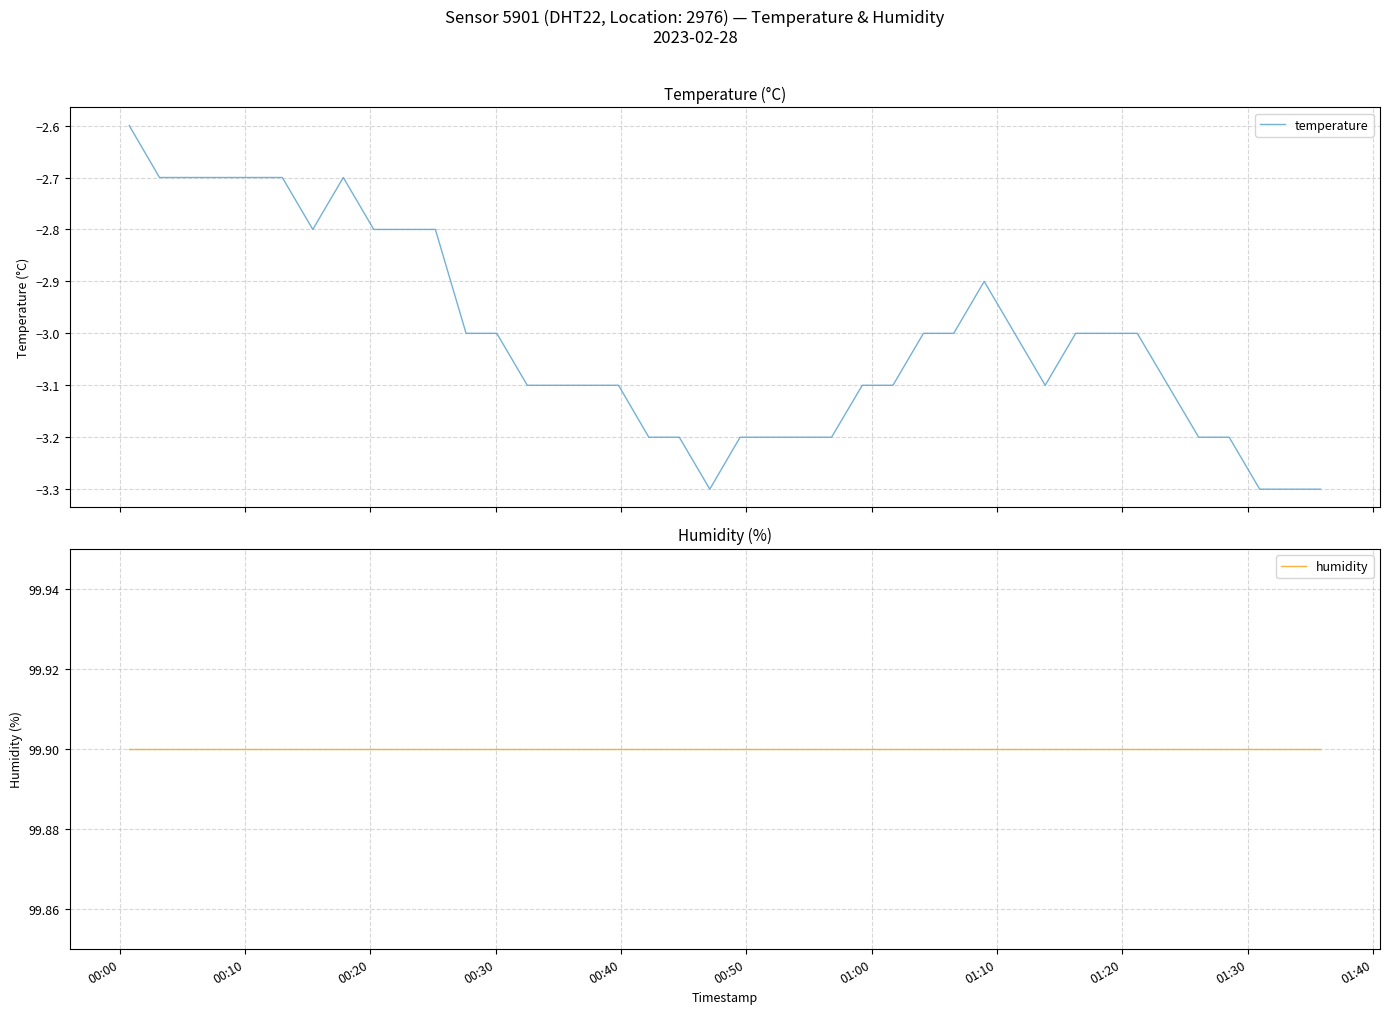

What is the highest value of the humidity series?

99.9